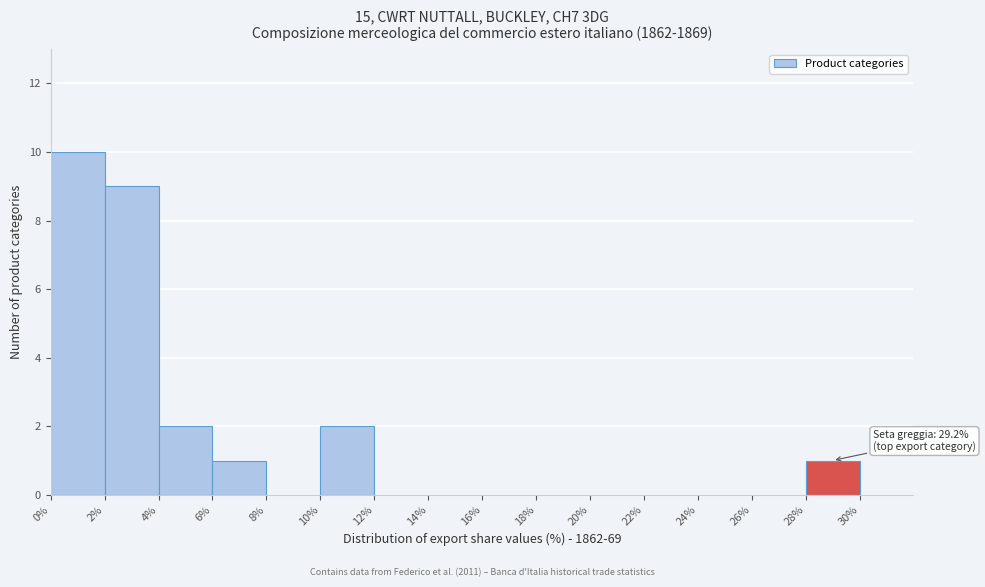

Over which range of the x-axis is the bar tallest?

0 to 2